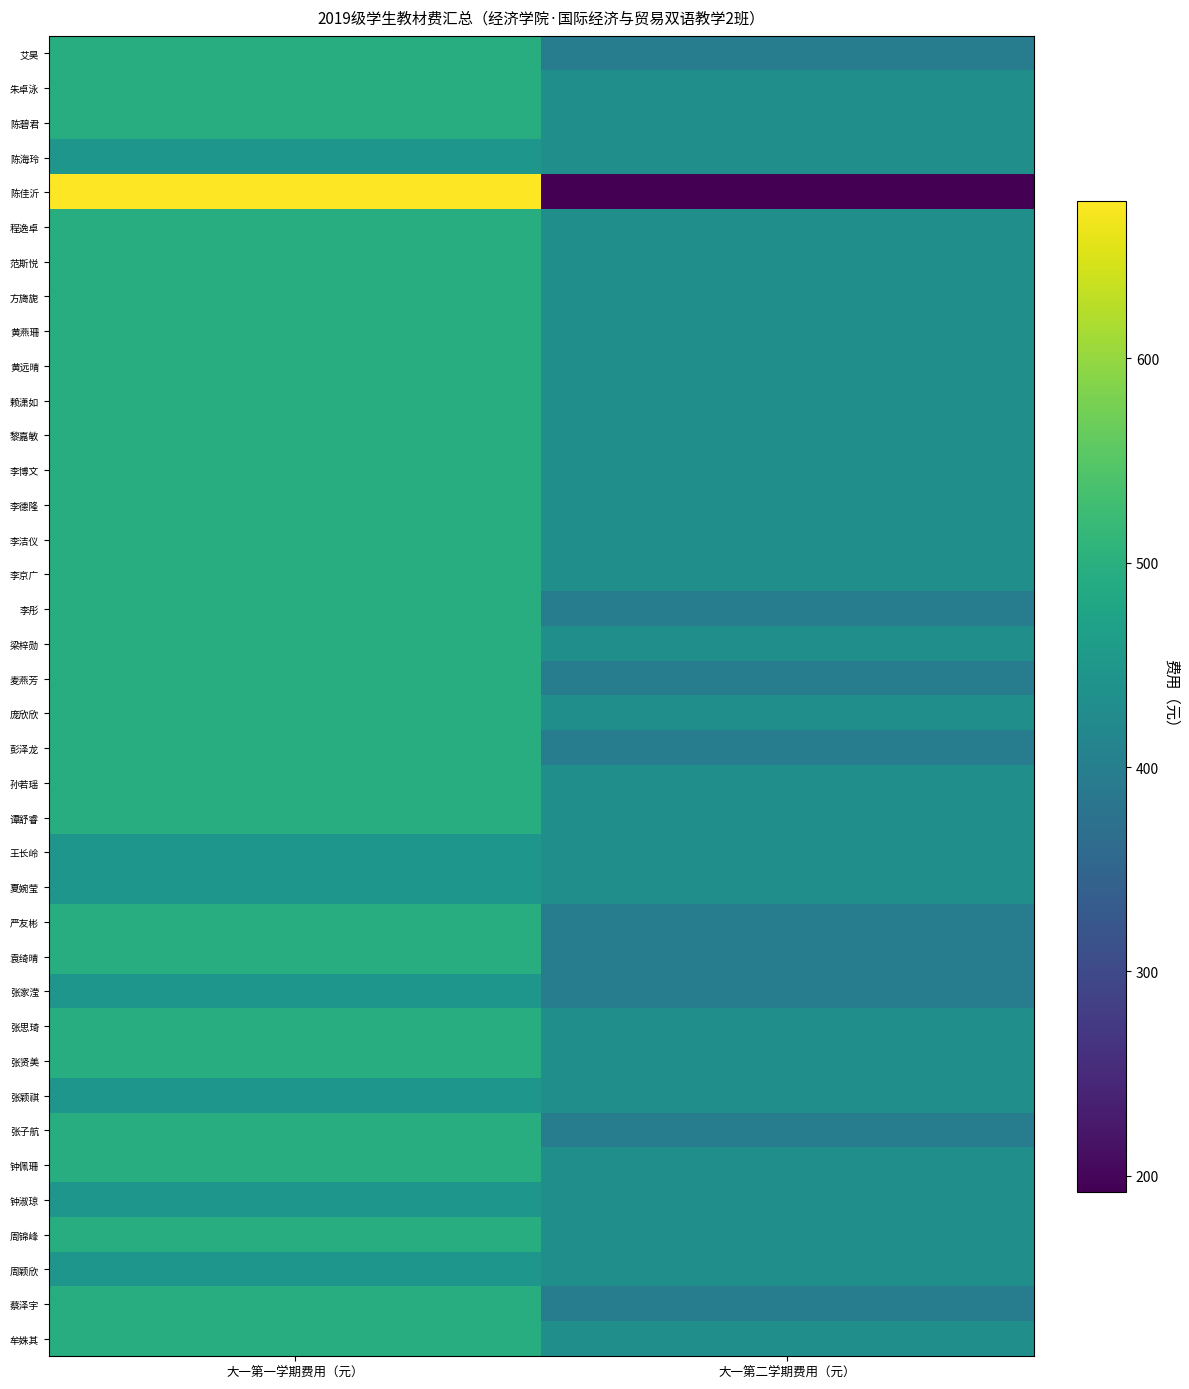

How many data points in 张家滢 are less than 447?

1